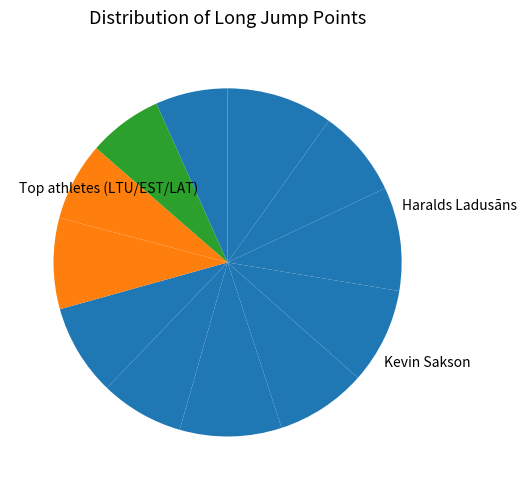

How many segments does this pie chart have?

12